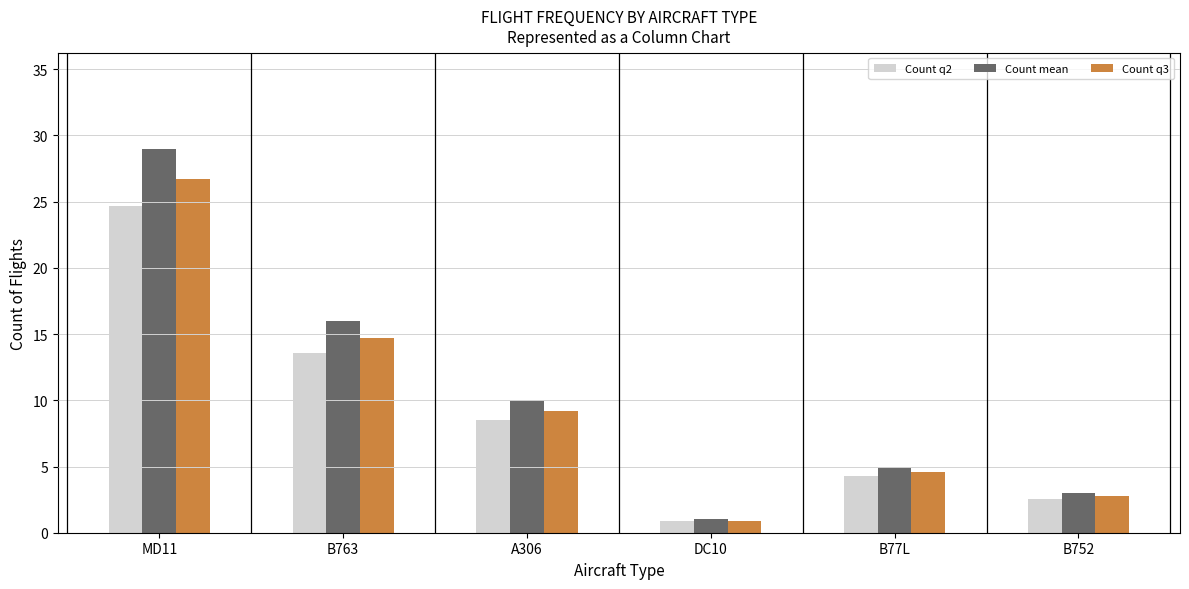

Which series has the largest total across all categories?

Count mean